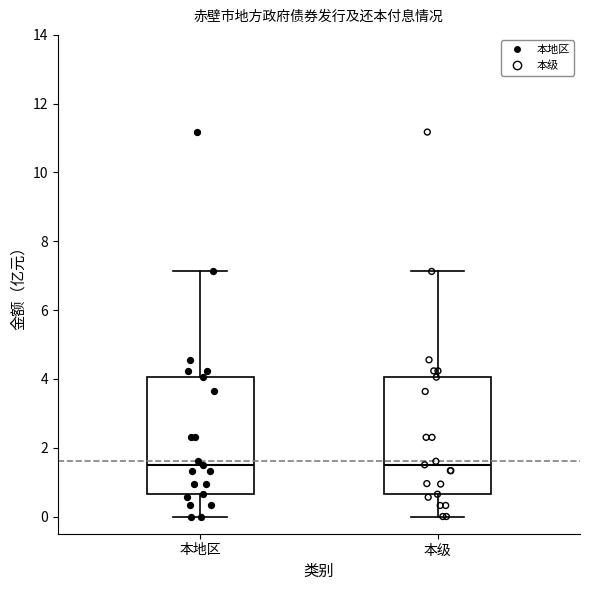

Reading left to right, read every box against the y-axis: the position of its median line, the range the box covers, and the ends of its whiskers. The values are not printed on the chart, so give them approximately, as read against the axis.

本地区: median 1.6, box 0.6 to 4.0, whiskers 0.0 to 7.2
本级: median 1.6, box 0.6 to 4.0, whiskers 0.0 to 7.2